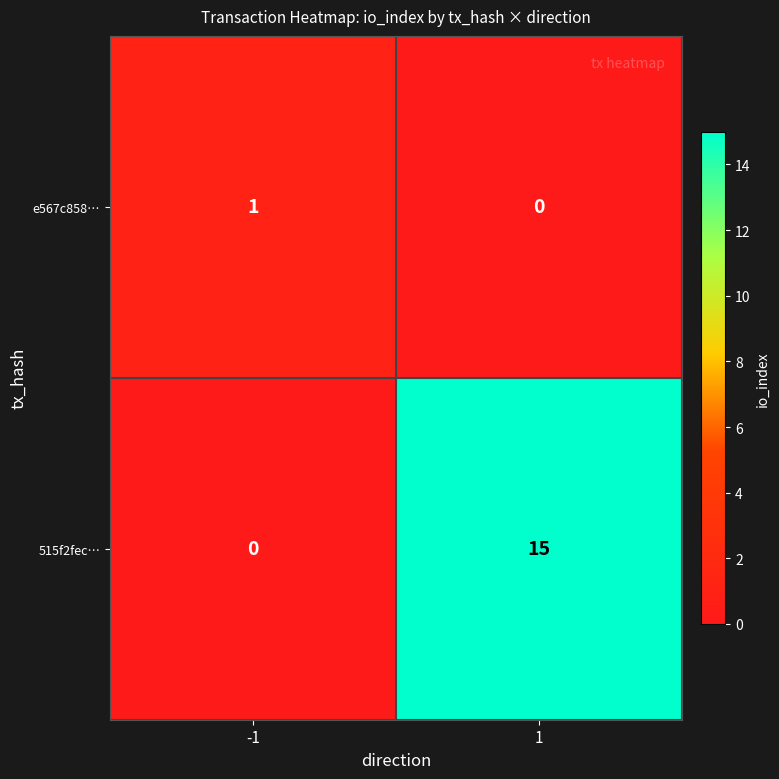

The e567c858… series shows 0 at 1. True or false?

True